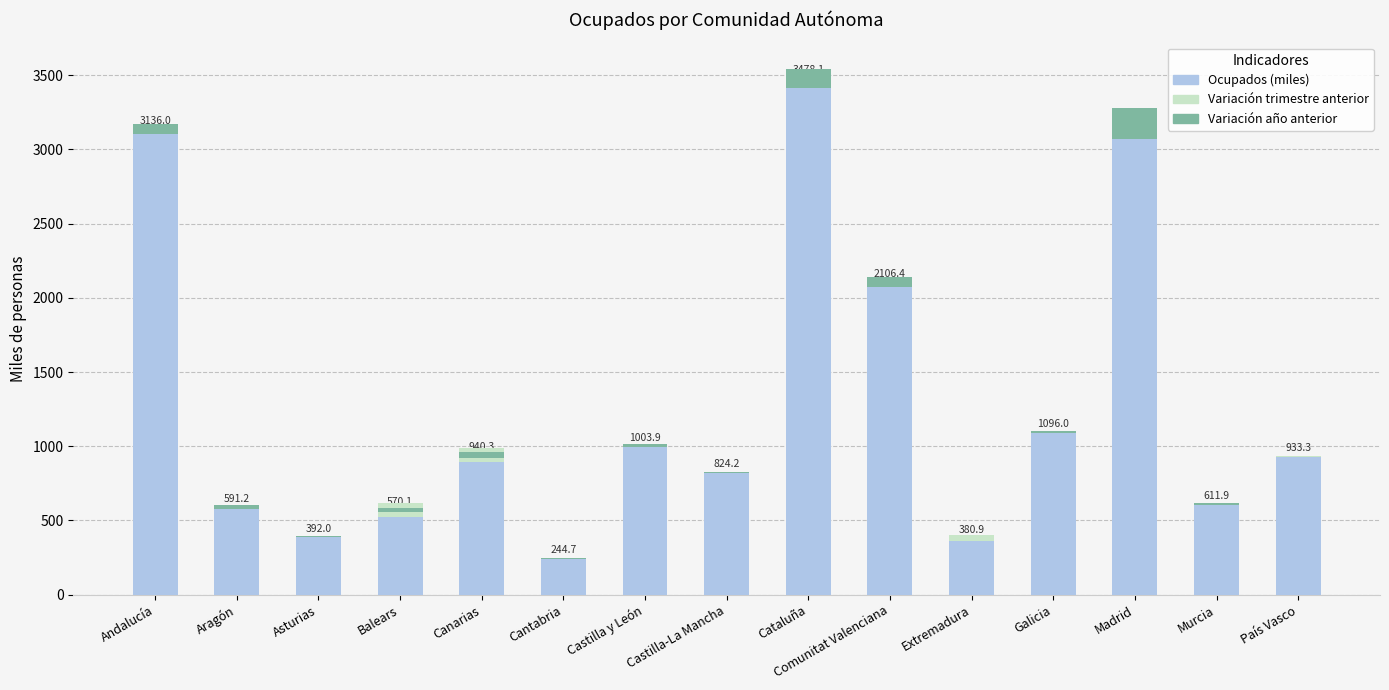

What is the minimum value shown in the chart?

0.3